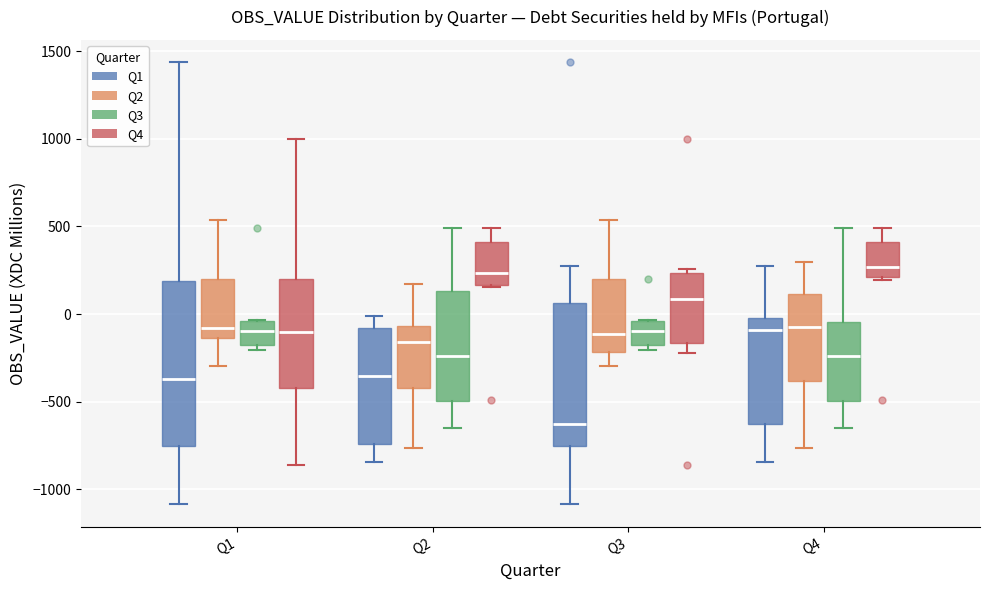

Which box is the tallest, from its lower edge to its upper edge?

Q1 (Q1)